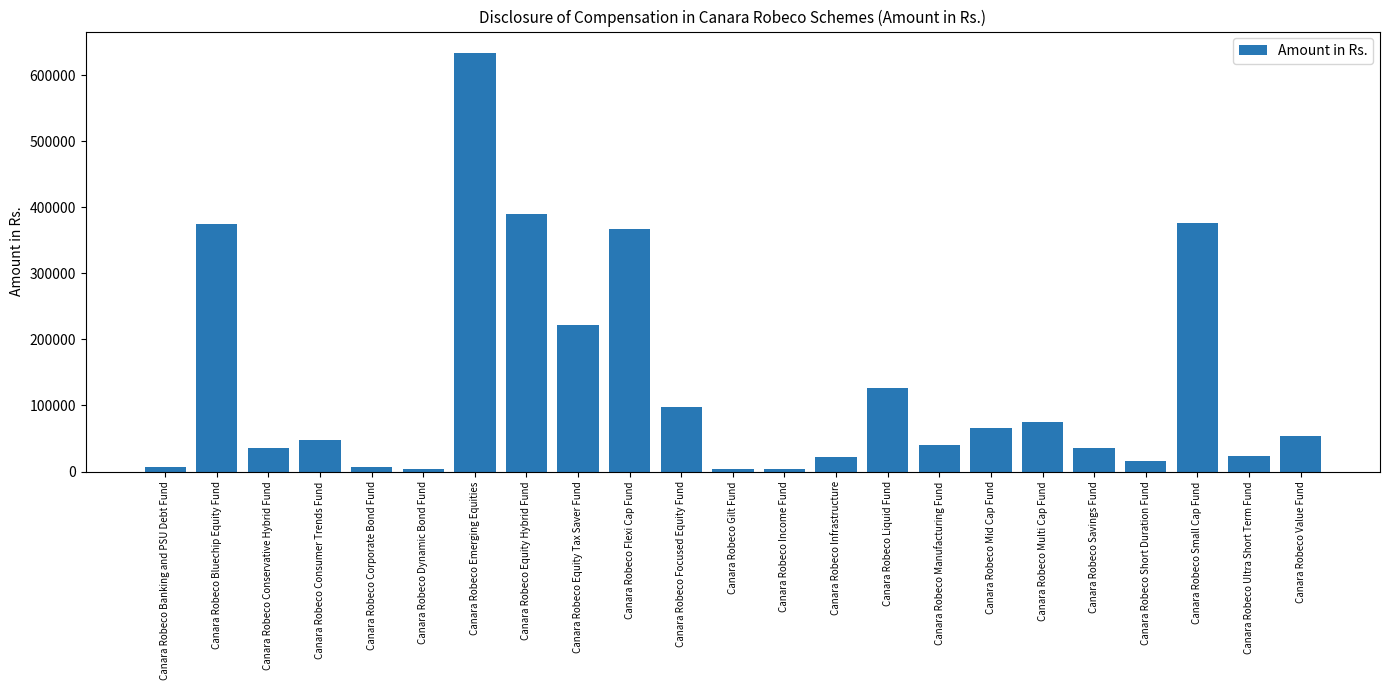

Count the number of data series in this chart.

1